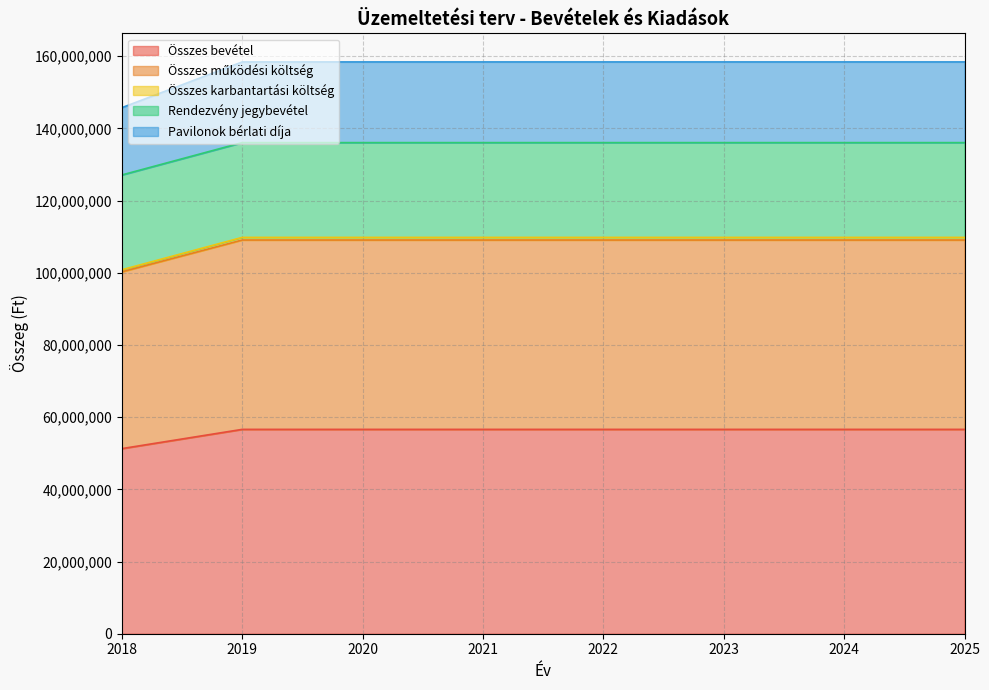

What is the minimum value for Összes bevétel?

51287392